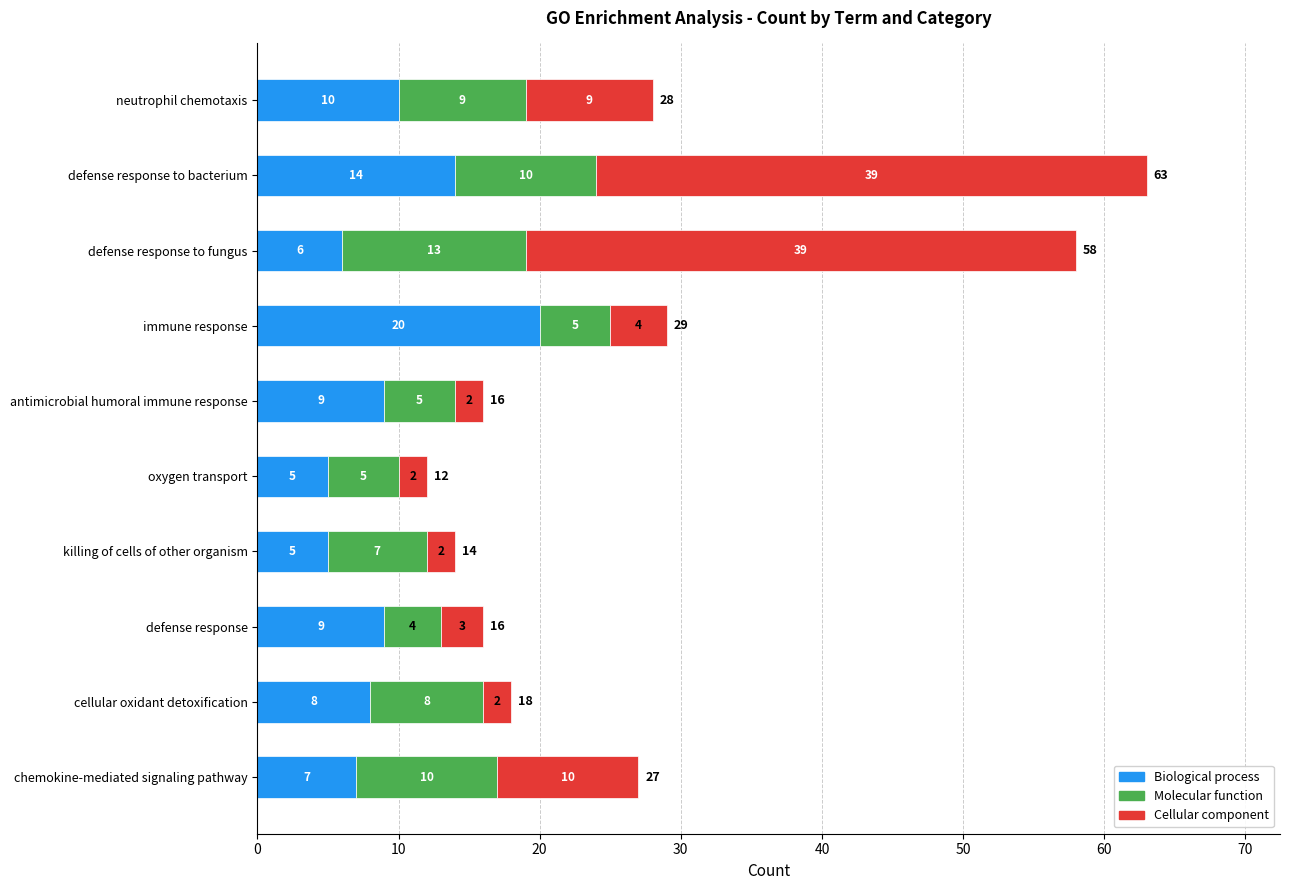

What is the average value of the Biological process series?

9